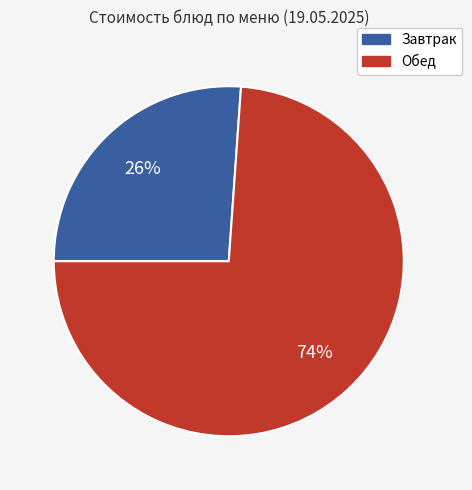

Is there a majority slice in this chart?

Yes